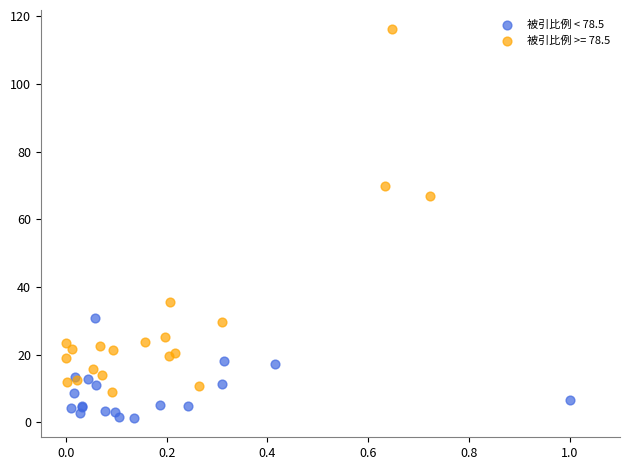

Which series contains the highest Y value?

被引比例 >= 78.5